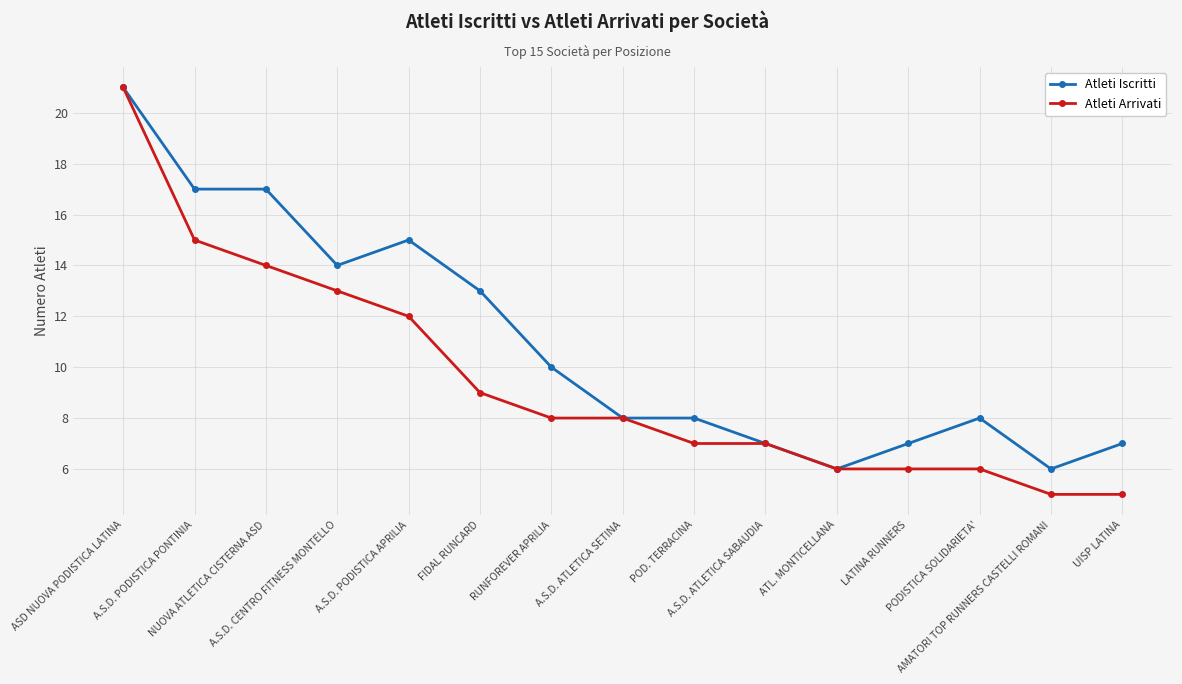

At which label does Atleti Iscritti first exceed 8?

ASD NUOVA PODISTICA LATINA